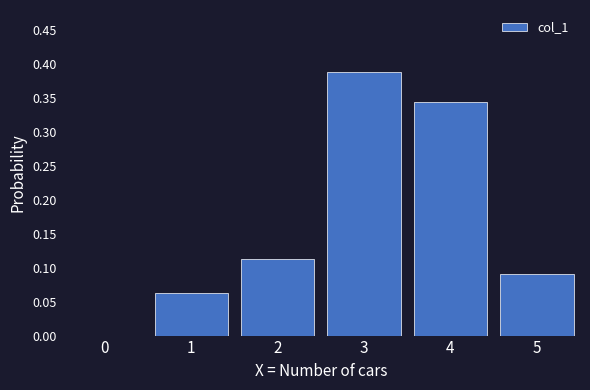

Which label corresponds to the largest value in the chart?

3